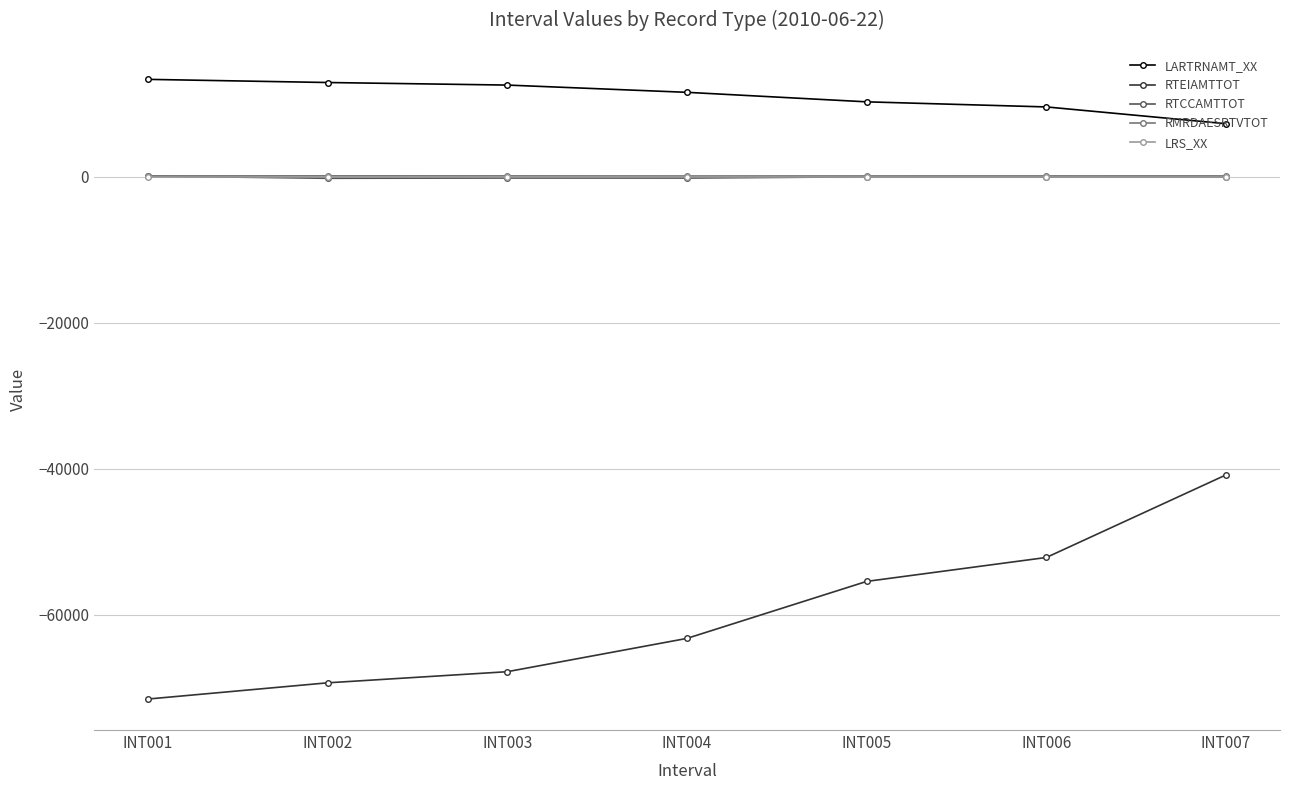

Read the RTEIAMTTOT value at INT003.

-67775.4